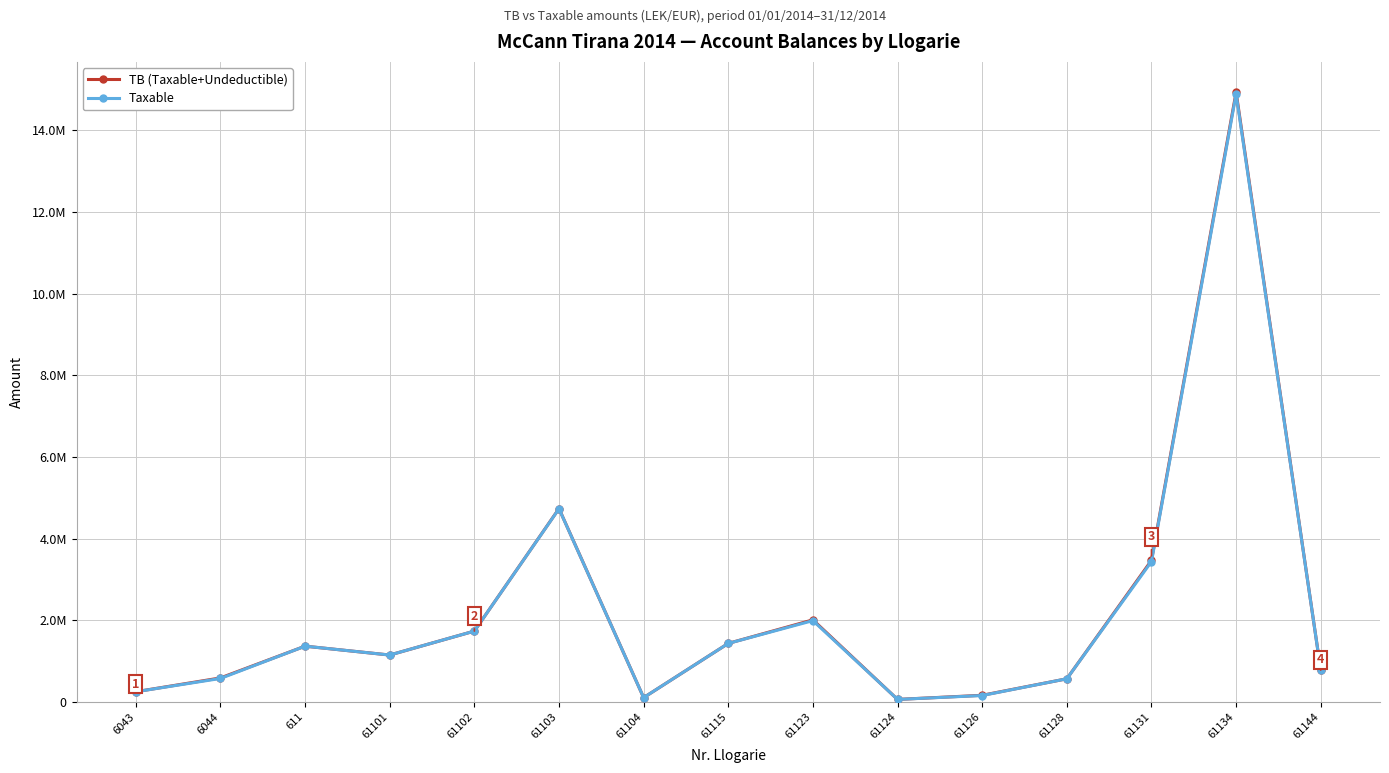

What is the difference between the Taxable values at 61115 and 61128?

866292.7